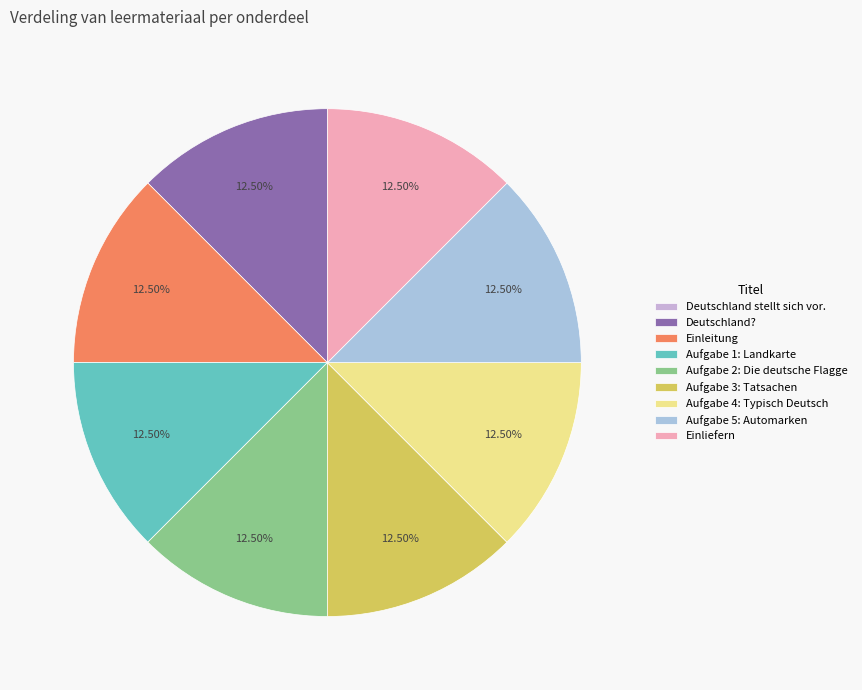

Is it true that Aufgabe 3: Tatsachen is 12% of the pie?

True